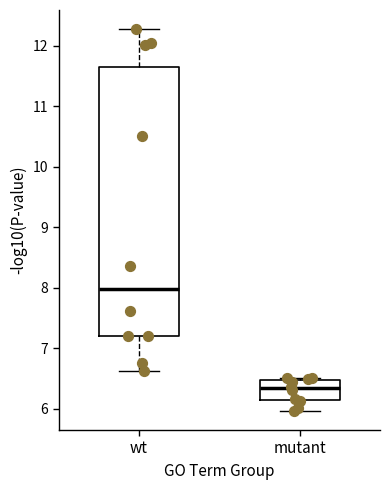

Where is the lower edge of the box for wt on the y-axis? The values are not printed on the chart, so give them approximately, as read against the axis.

7.2